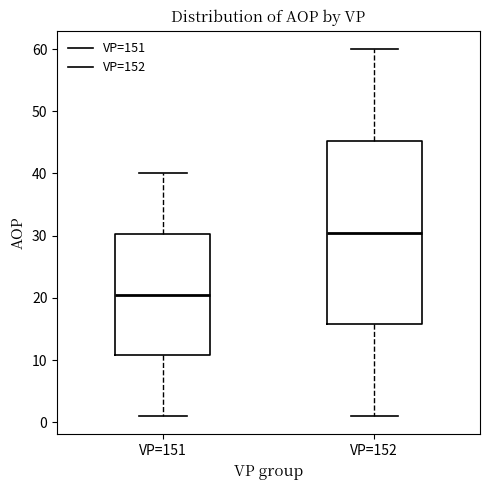

Reading left to right, transcribe this box plot: for each box, give where its median line is, the range the box spans, and where its two whiskers end, as read against the y-axis. The values are not printed on the chart, so give them approximately, as read against the axis.

VP=151: median 21, box 11 to 30, whiskers 1 to 40
VP=152: median 31, box 16 to 45, whiskers 1 to 60